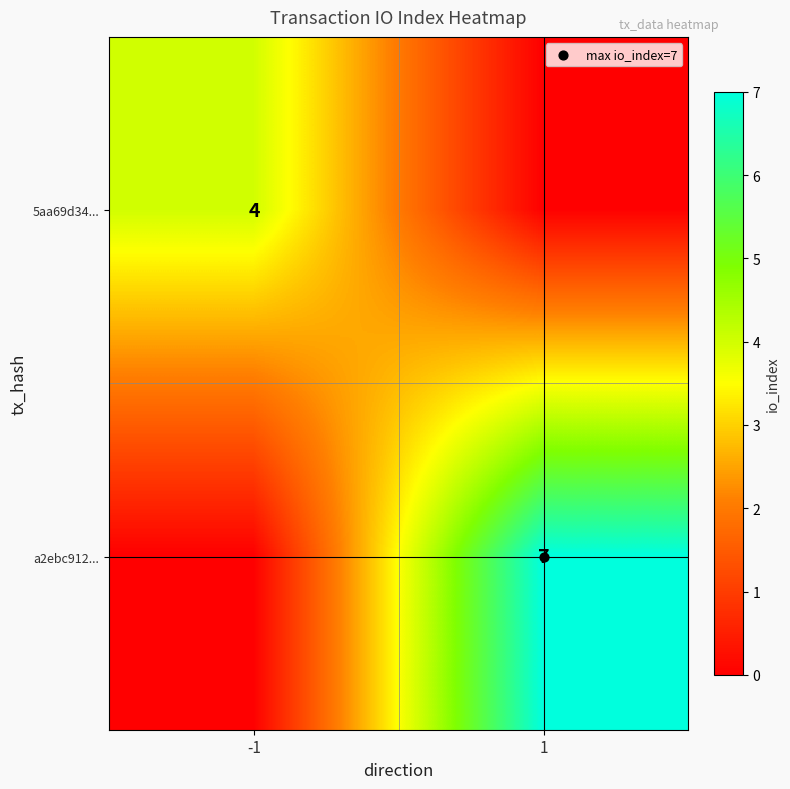

Which series has the widest spread of values?

a2ebc912...